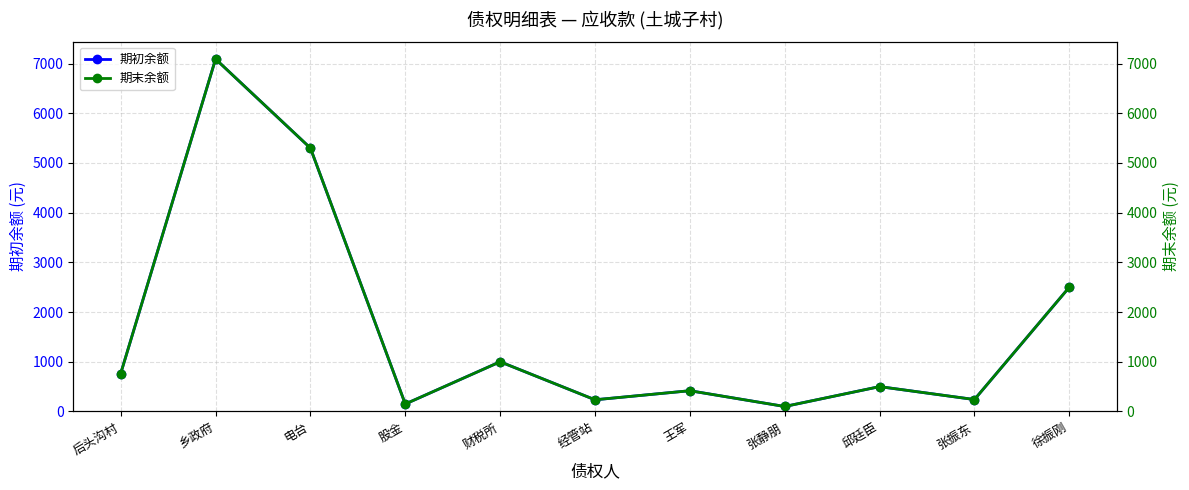

What are all the series names shown in the legend?

期初余额, 期末余额